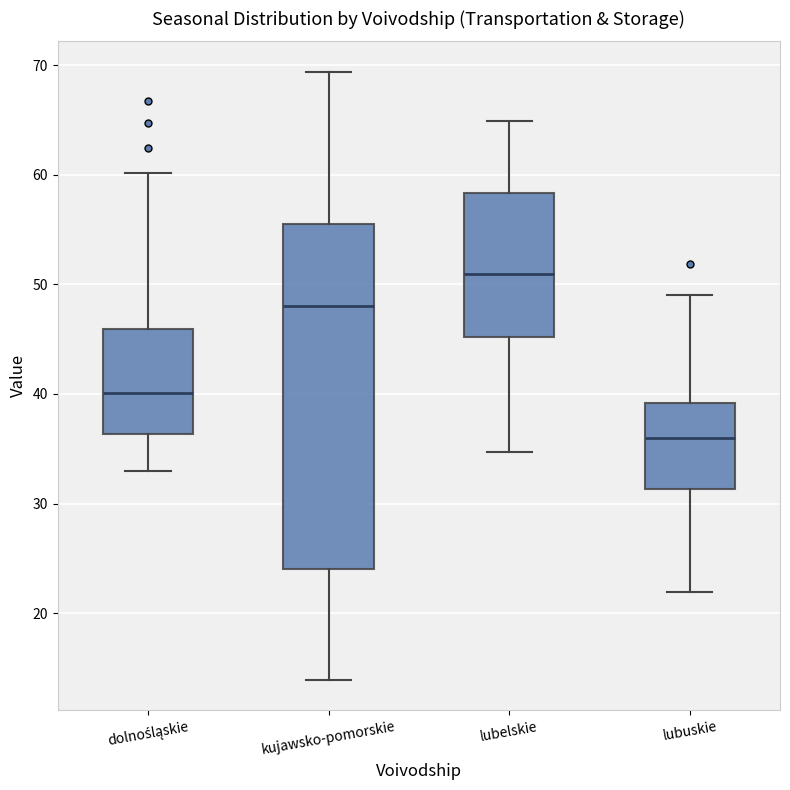

Reading left to right, read every box against the y-axis: the position of its median line, the range the box covers, and the ends of its whiskers. The values are not printed on the chart, so give them approximately, as read against the axis.

dolnośląskie: median 40, box 36 to 46, whiskers 33 to 60
kujawsko-pomorskie: median 48, box 24 to 56, whiskers 14 to 69
lubelskie: median 51, box 45 to 58, whiskers 35 to 65
lubuskie: median 36, box 31 to 39, whiskers 22 to 49